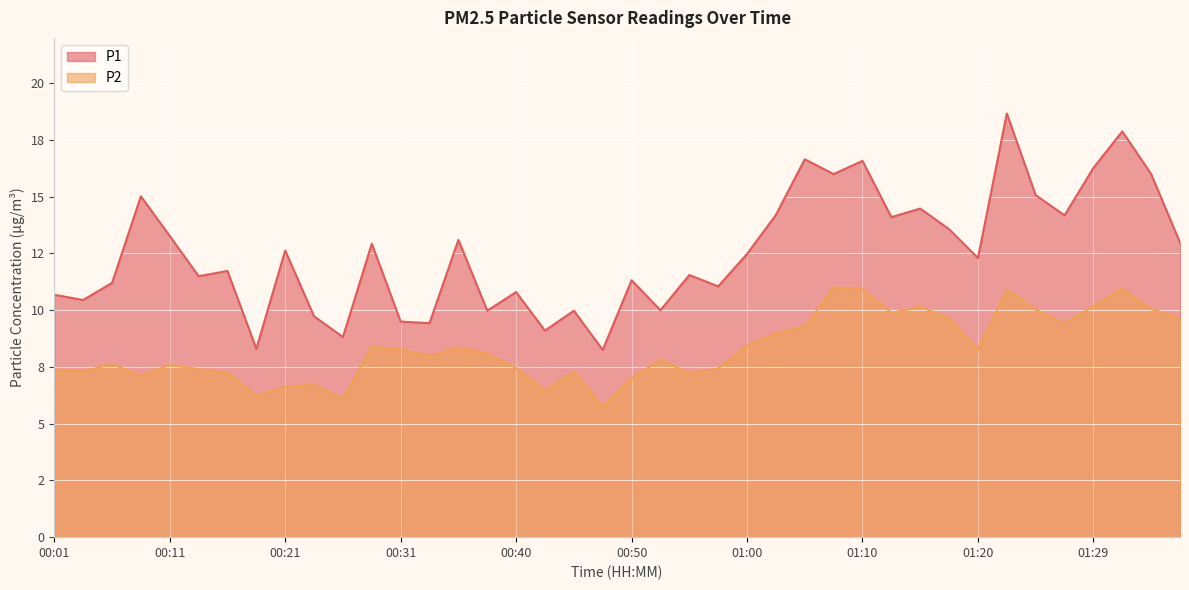

What is the difference between the highest and lowest values at 01:29?

6.1